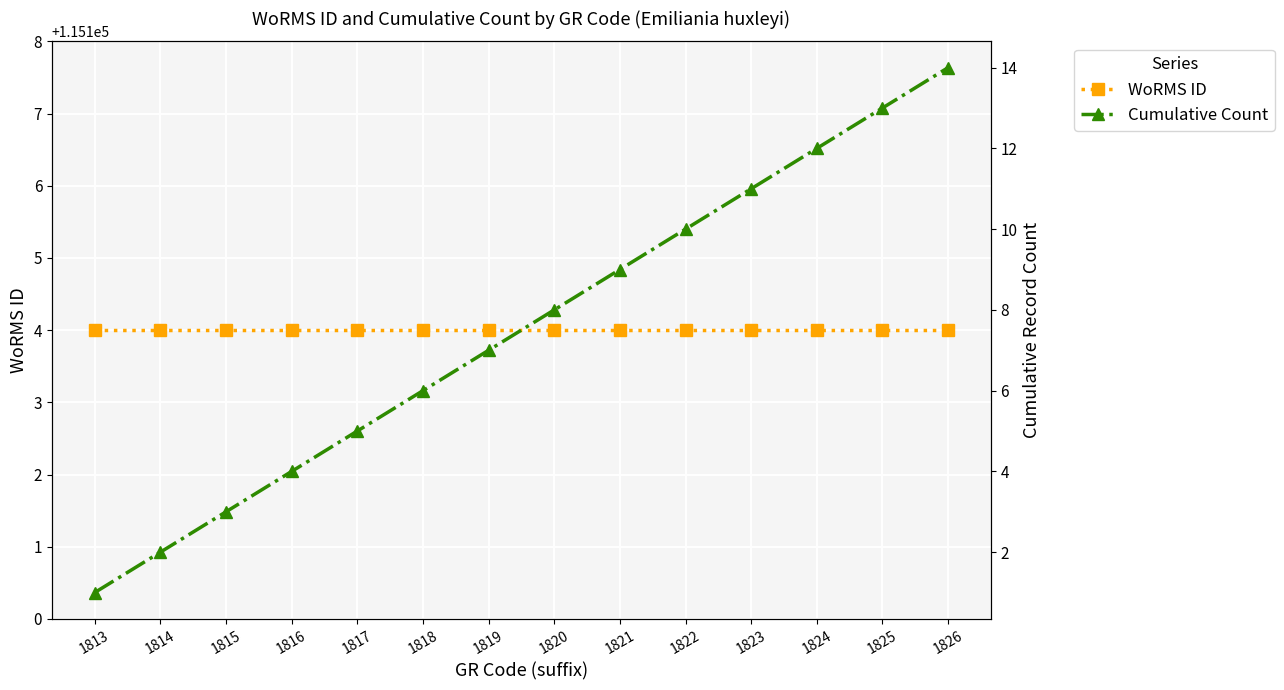

True or false: Cumulative Count has a value of 4 at 1816.

True